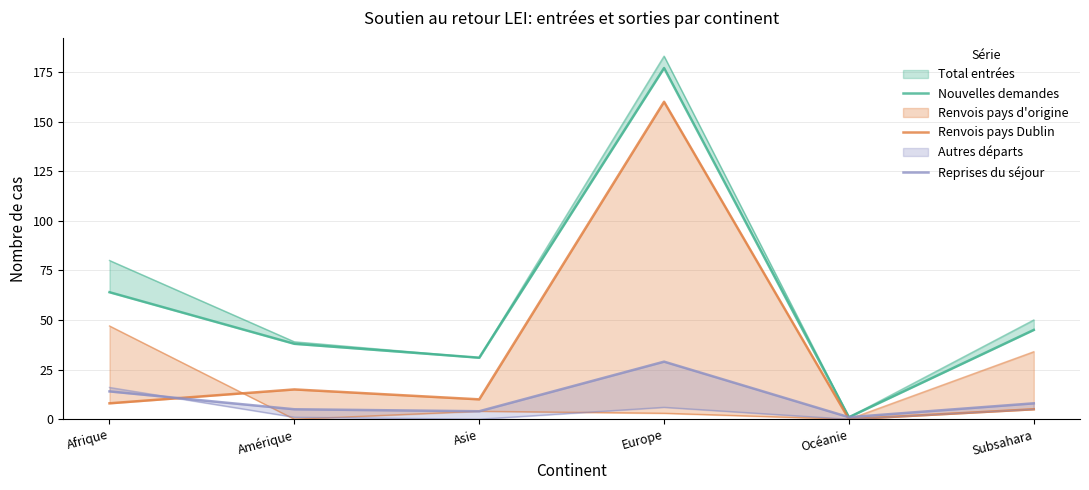

How many categories are shown in the chart?

6